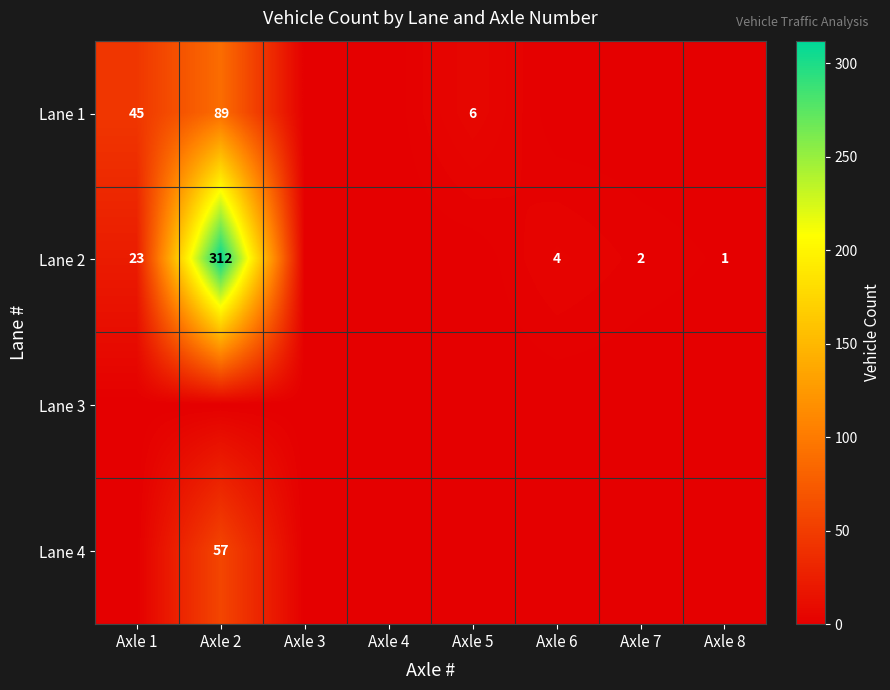

The value of Lane 2 at Axle 1 is 23. True or false?

True